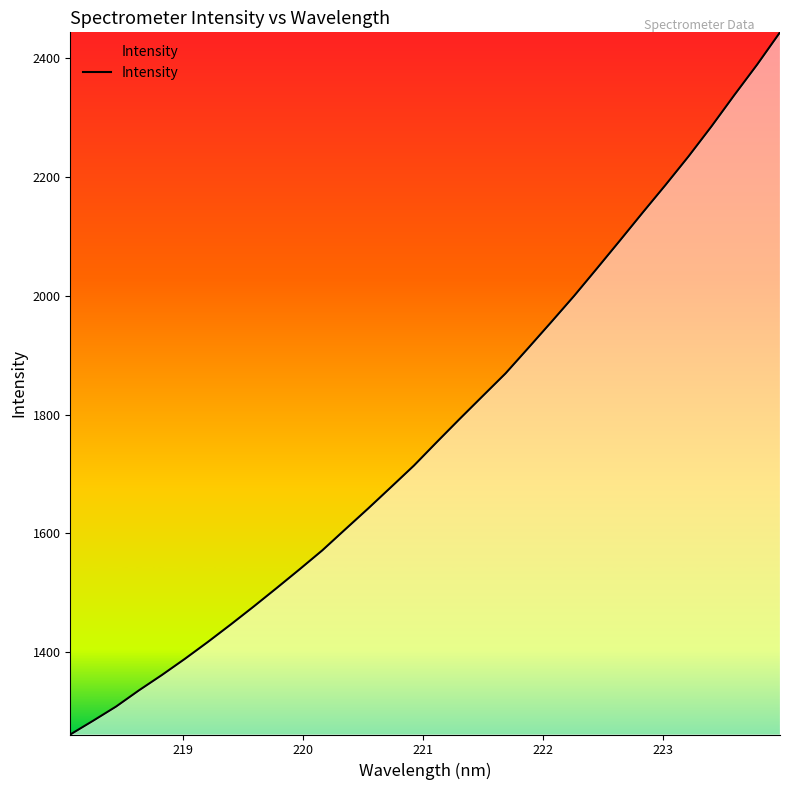

What is the greatest value displayed?

2444.0